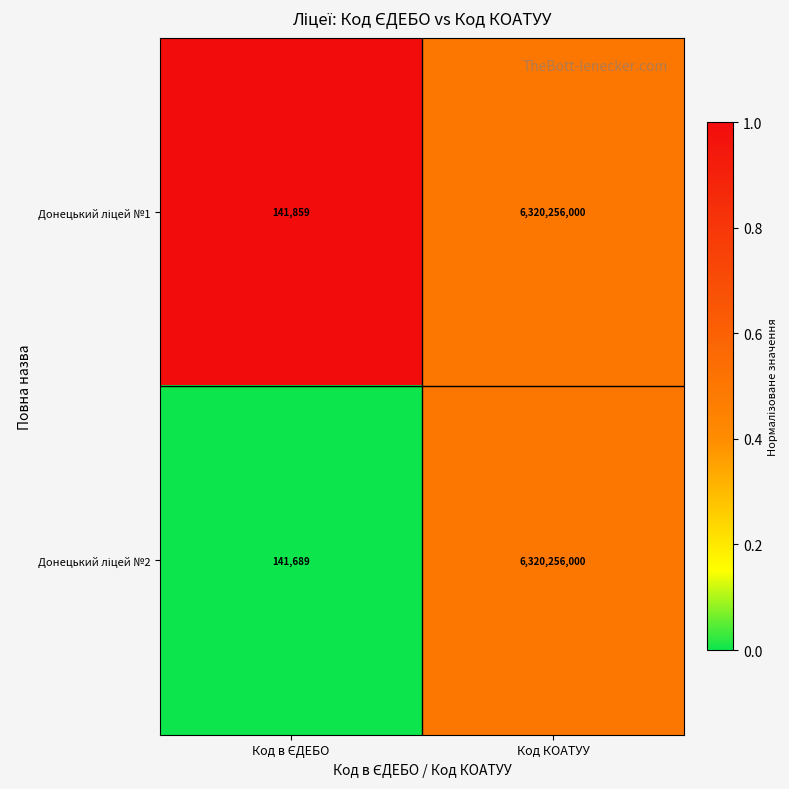

What is the total value across all series at Код КОАТУУ?

12640512000